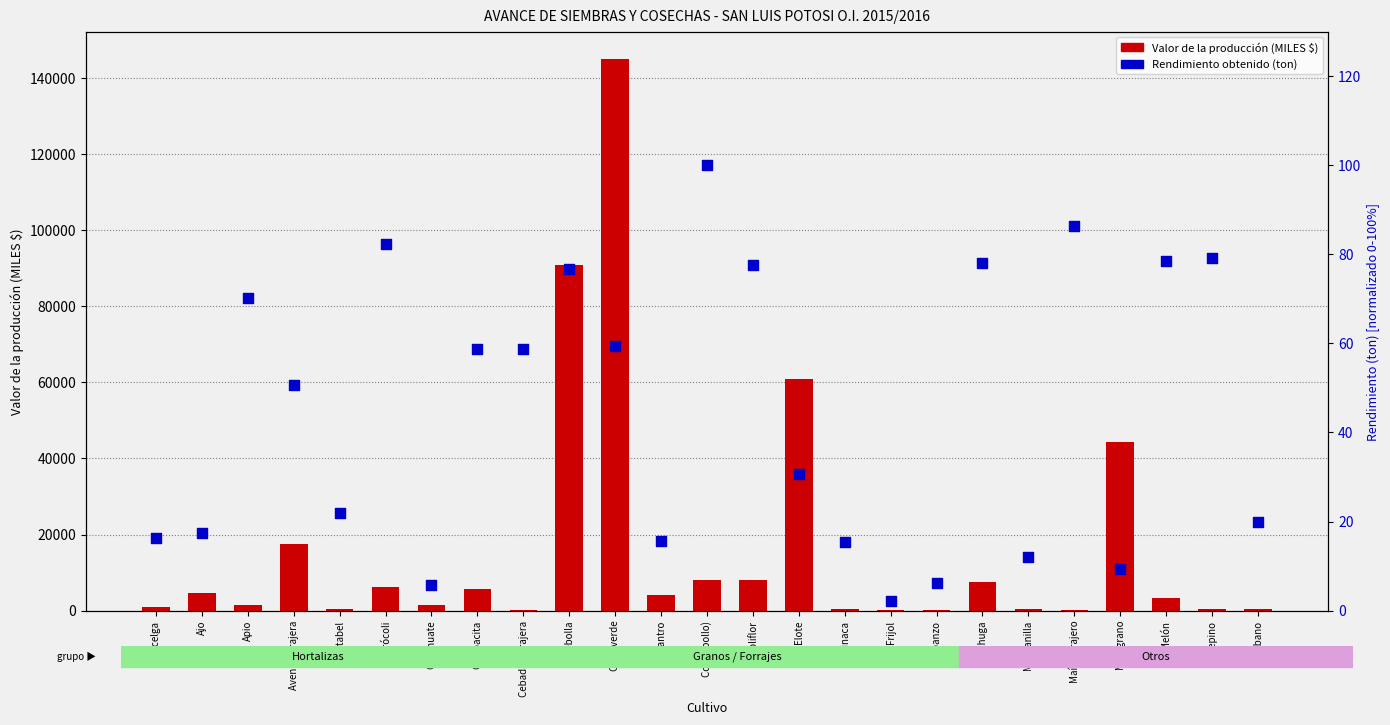

Which series has the widest spread of Y values?

Valor de la producción (MILES $)